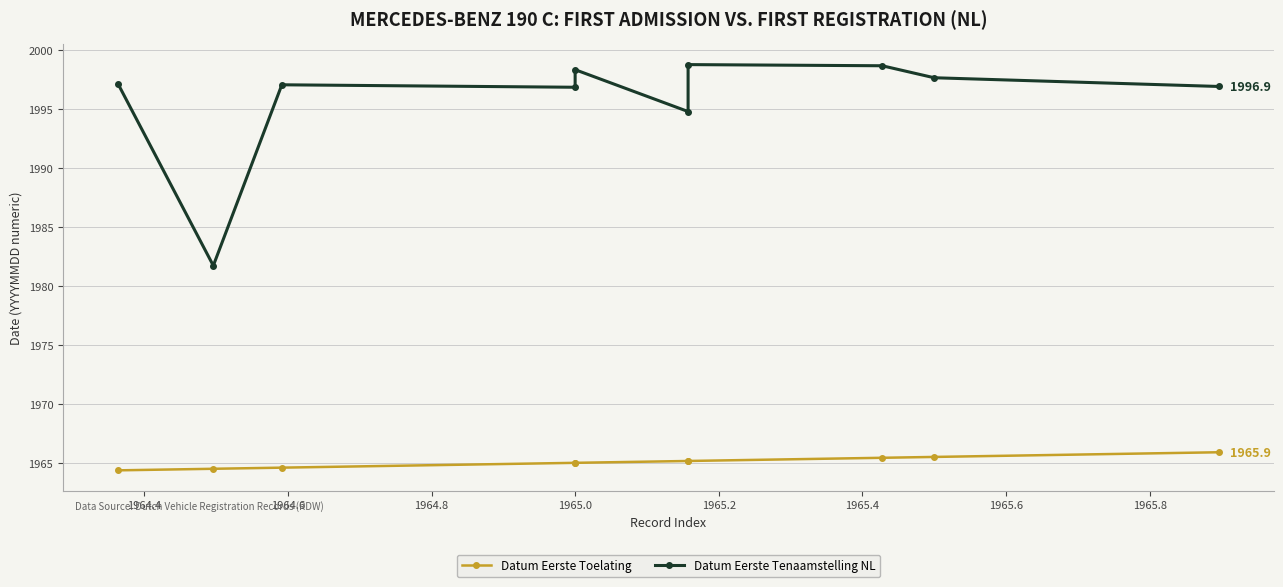

At how many categories does at least one series exceed 1973?

10